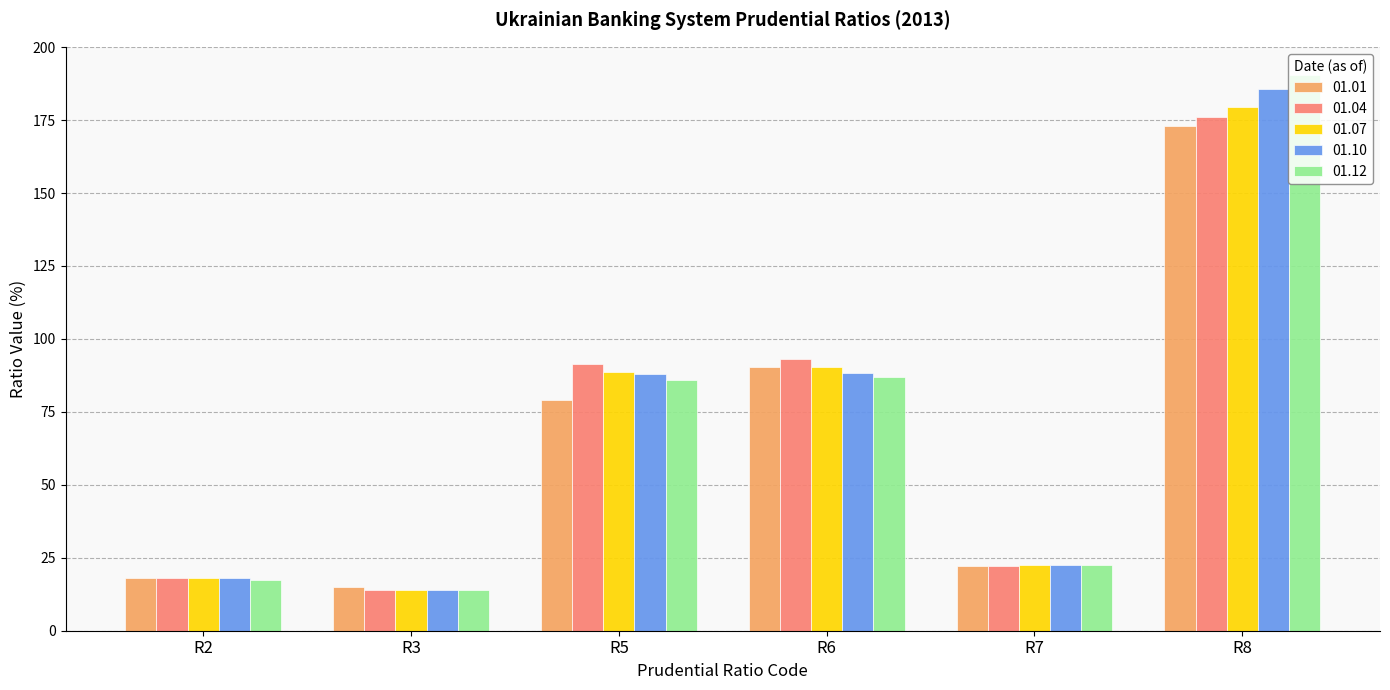

What are all the series names shown in the legend?

01.01, 01.04, 01.07, 01.10, 01.12